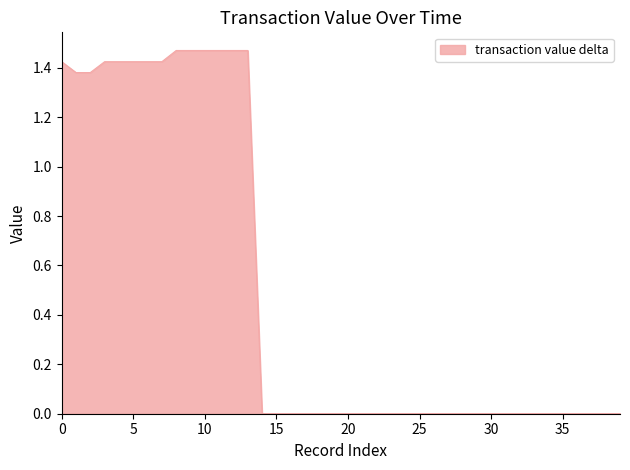

Is this an area chart (filled region under the line)?

Yes